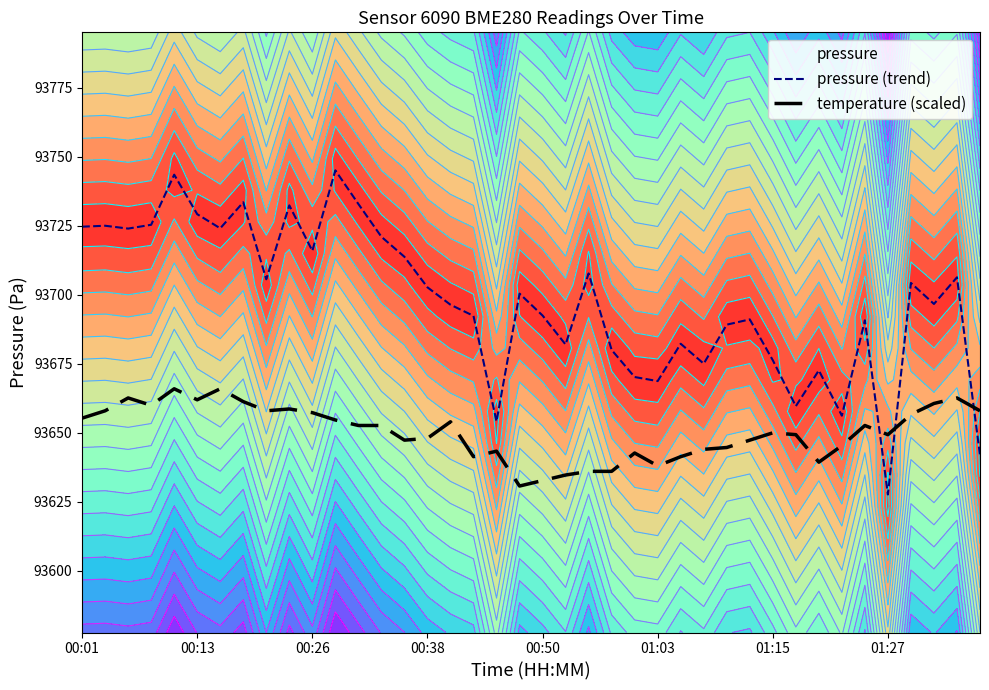

What is the difference between the maximum and minimum values in the temperature (scaled) series?

35.2